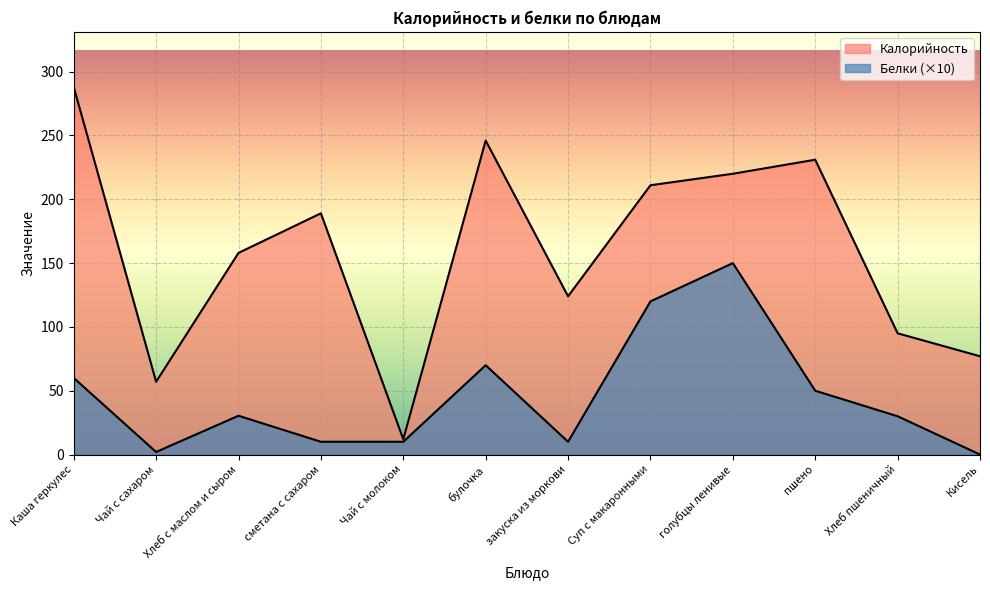

Is it true that Калорийность equals 189.0 at сметана с сахаром?

True